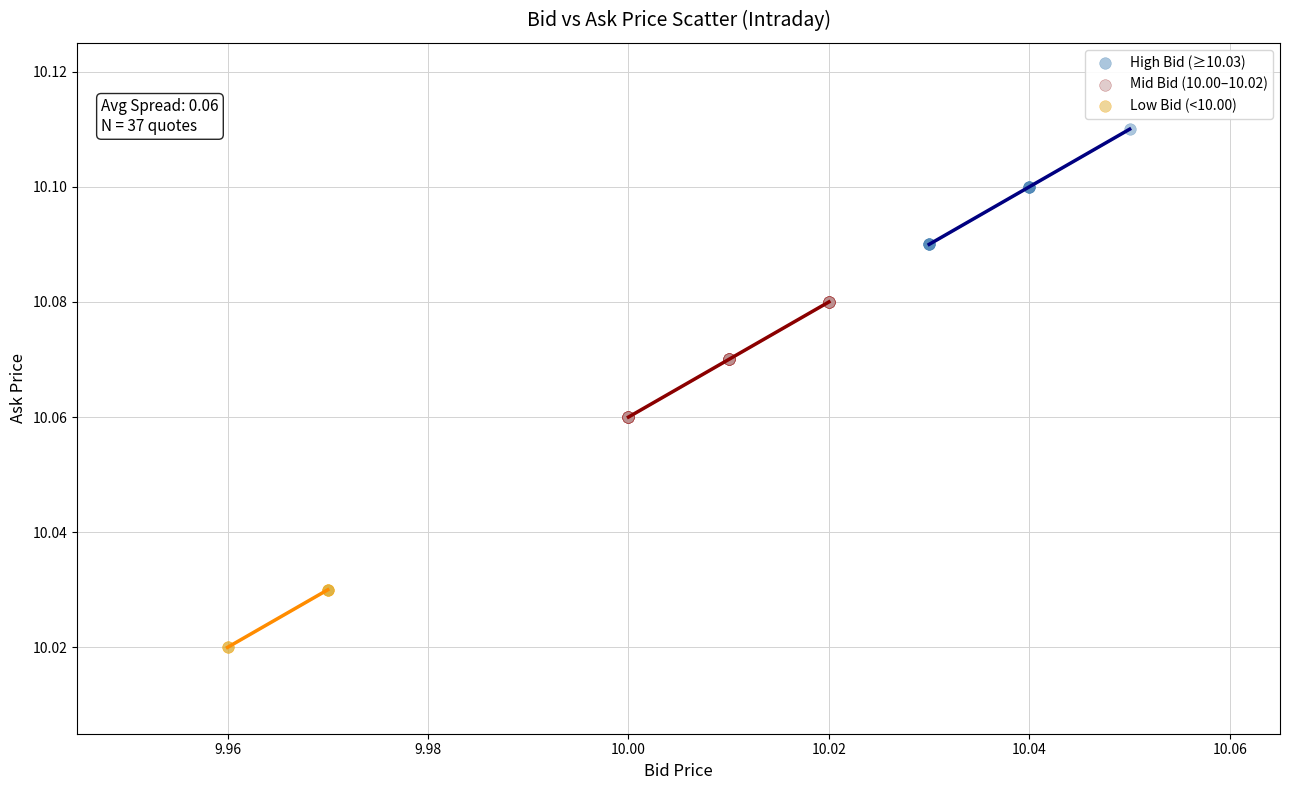

Which series contains the lowest Y value?

Low Bid (<10.00)